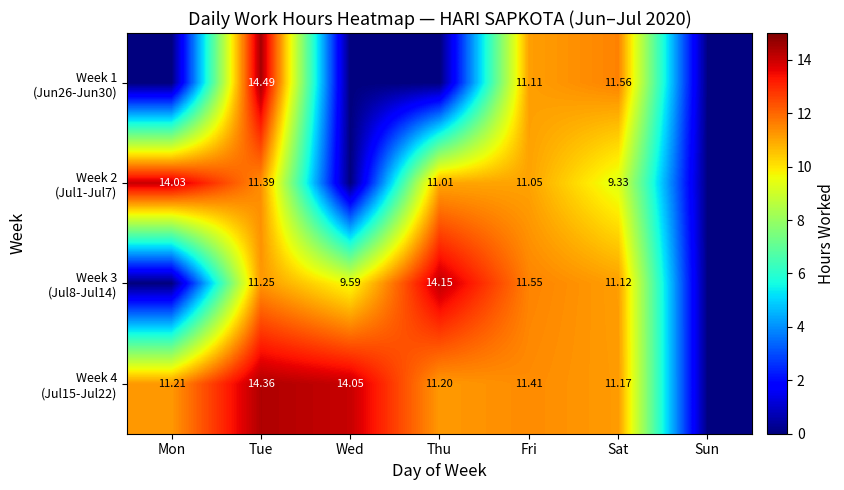

Count the number of categories in the chart.

7